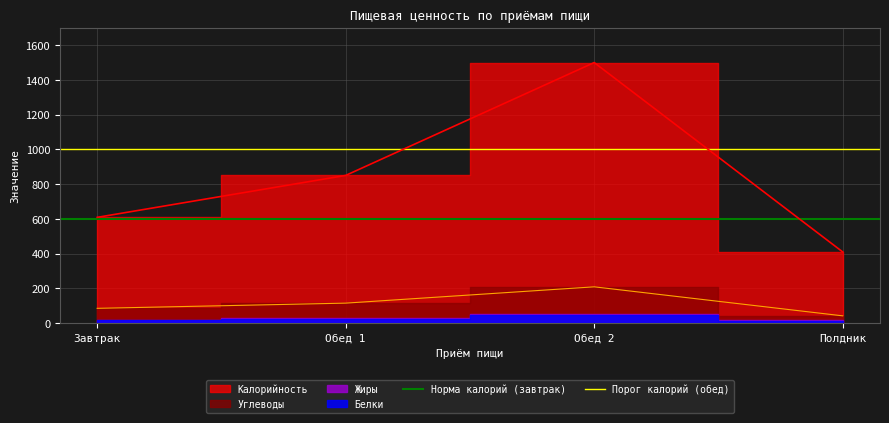

The Норма калорий (завтрак) series shows 890 at Обед 1. True or false?

False